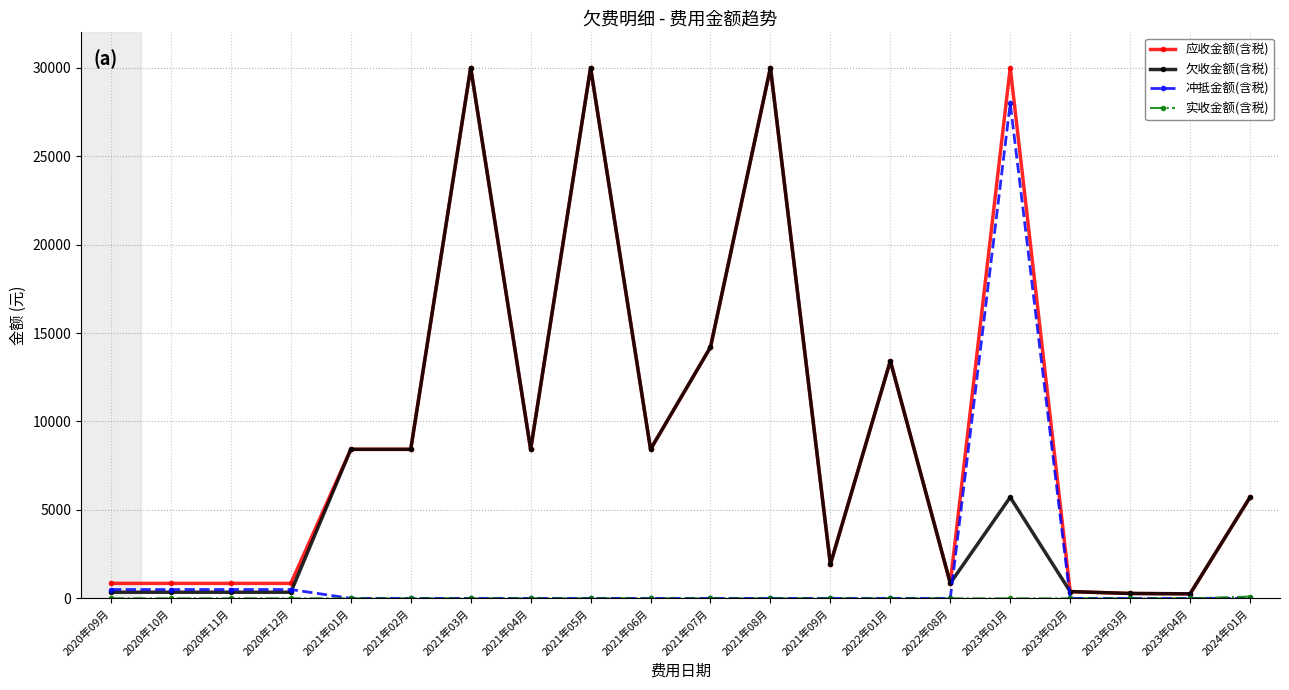

What is the highest value of the 冲抵金额(含税) series?

27986.8